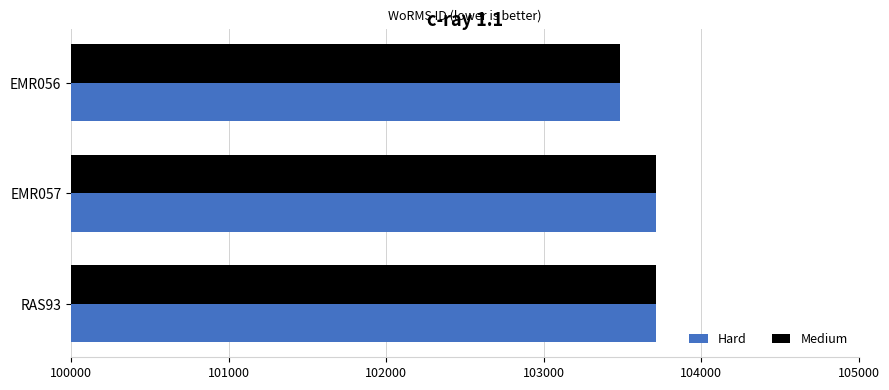

The value of Hard at EMR057 is 103710. True or false?

True